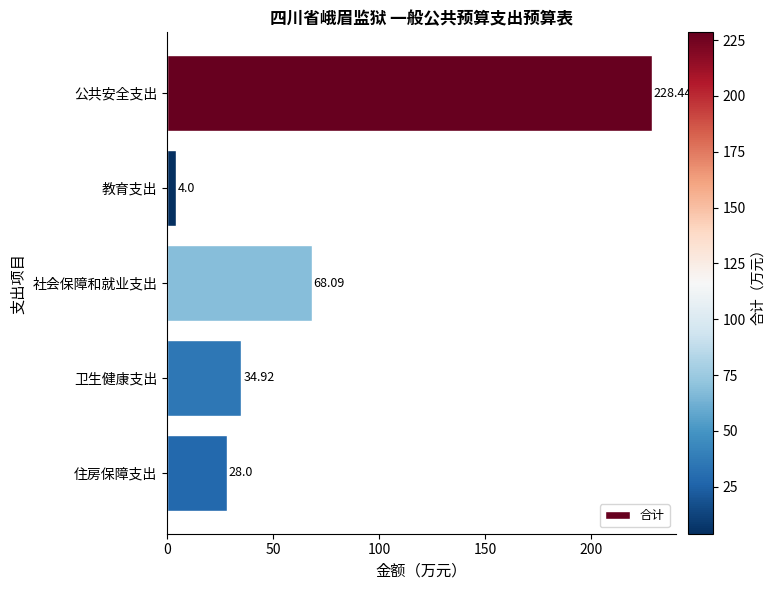

What is the maximum value shown in the chart?

228.4